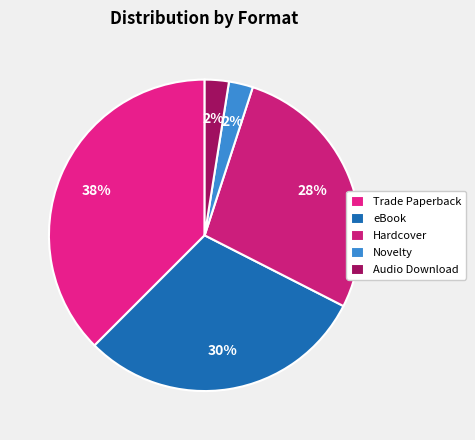

Count the number of slices in the pie.

5